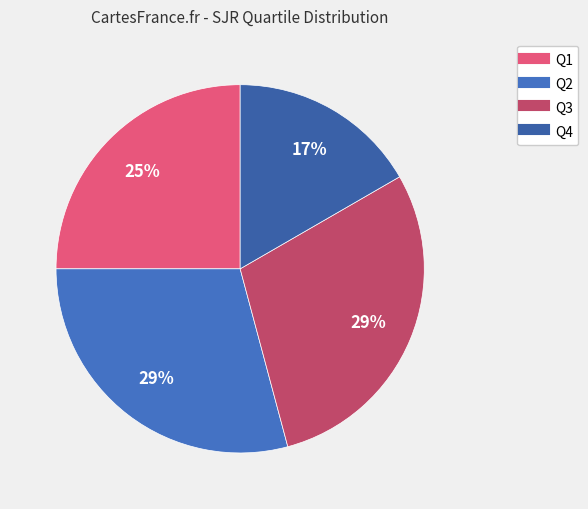

How many segments does this pie chart have?

4